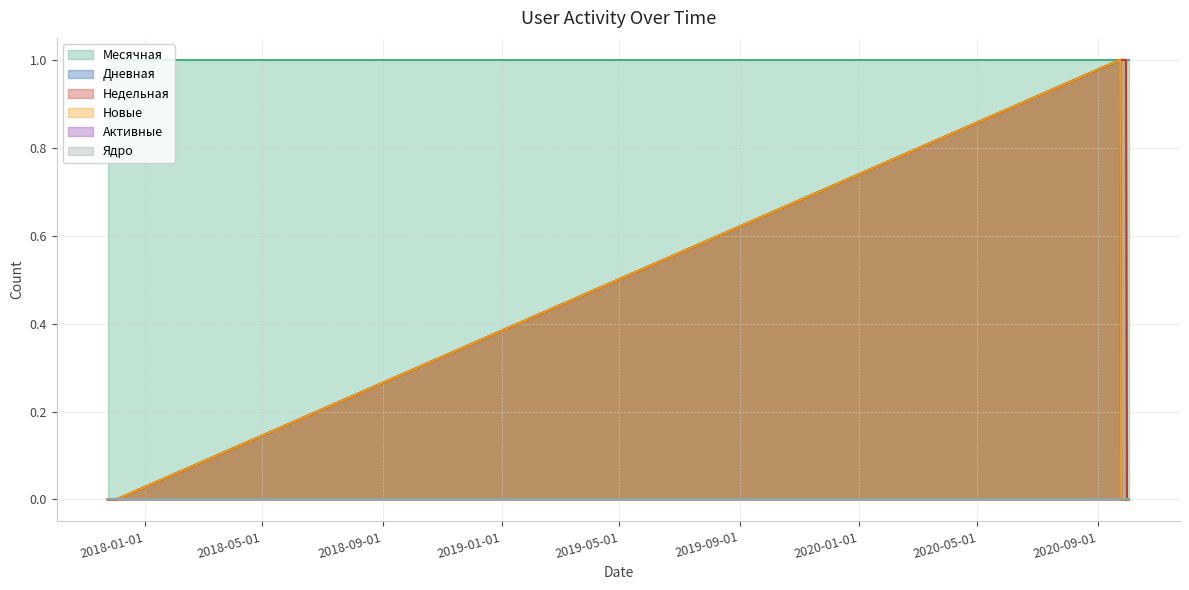

The Новые series shows 0 at 2020-09-26. True or false?

True